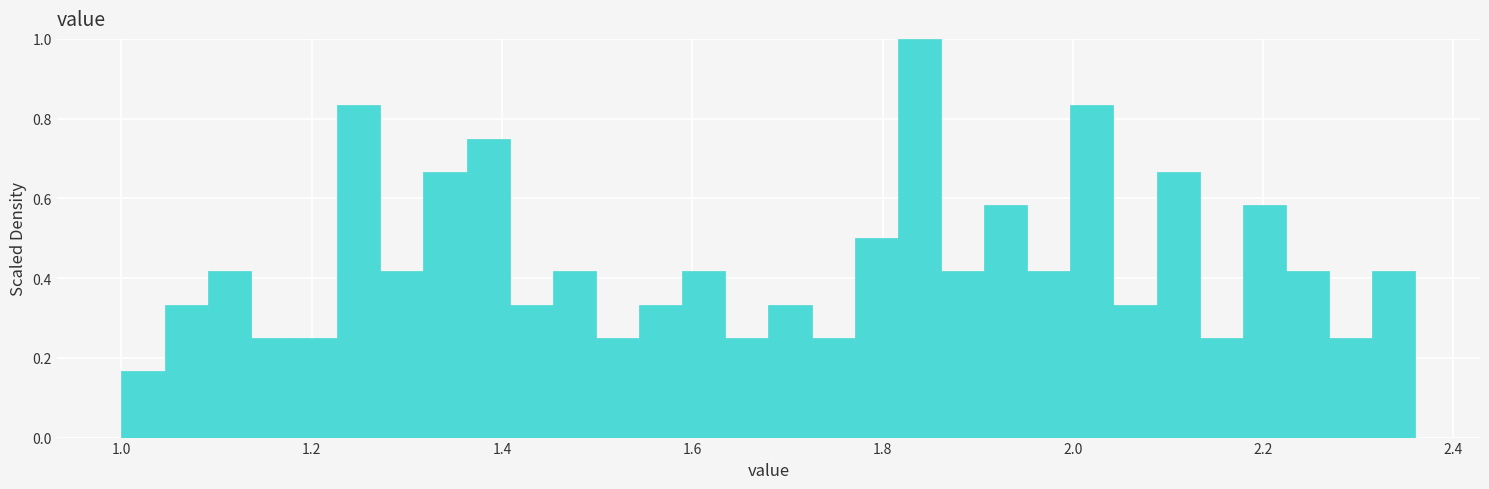

Around what value on the x-axis is the tallest bar? Give the approximate position of its centre, as read against the axis.

1.84